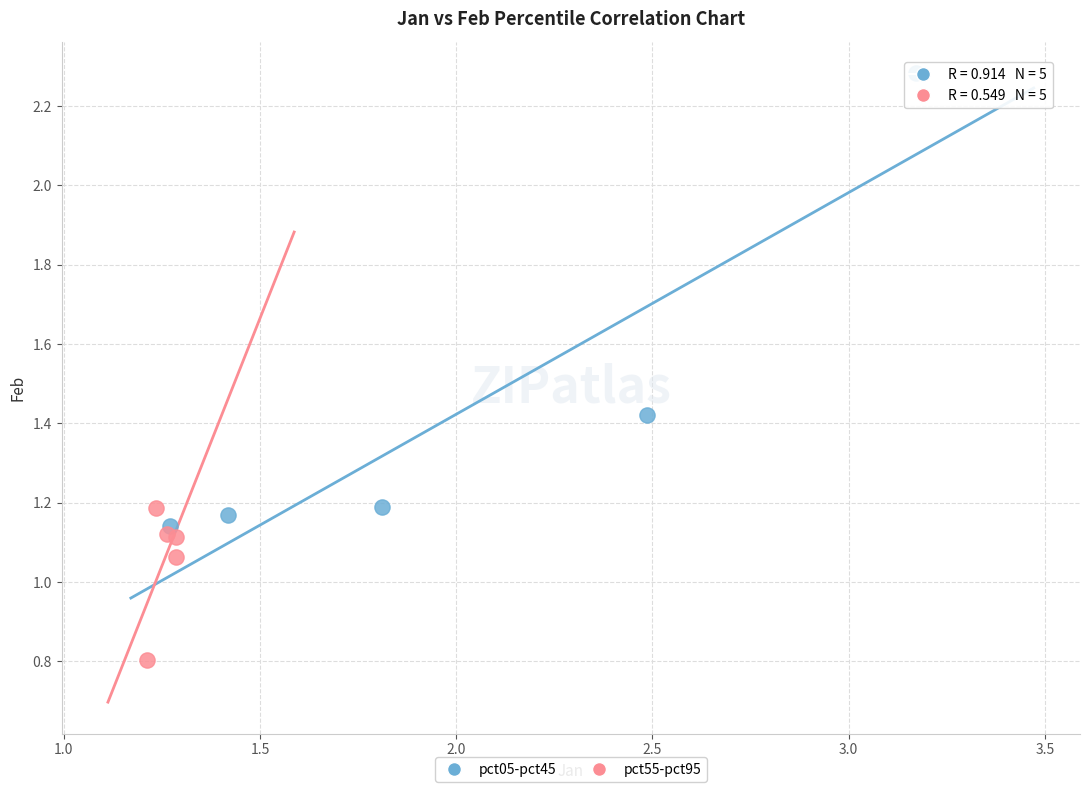

Which series reaches the minimum Y coordinate?

pct55-pct95